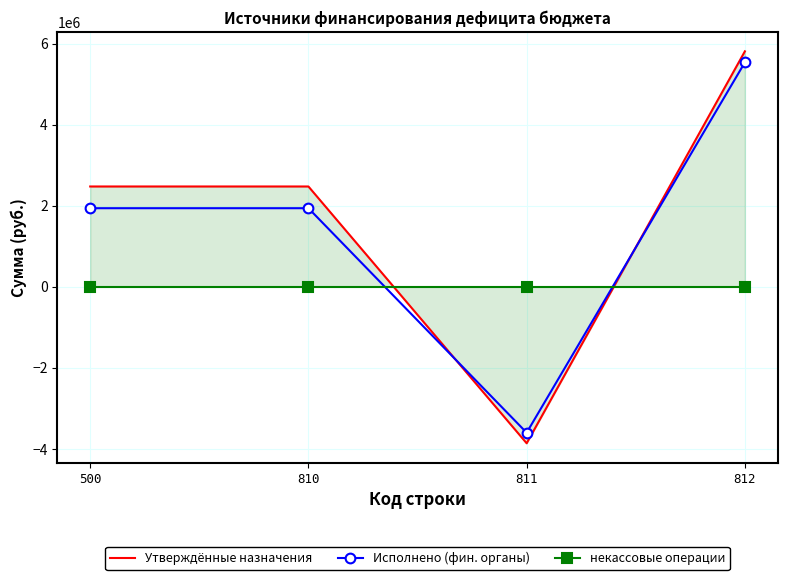

List the series in order of their peak value, highest first.

Утверждённые назначения, Исполнено (фин. органы), некассовые операции